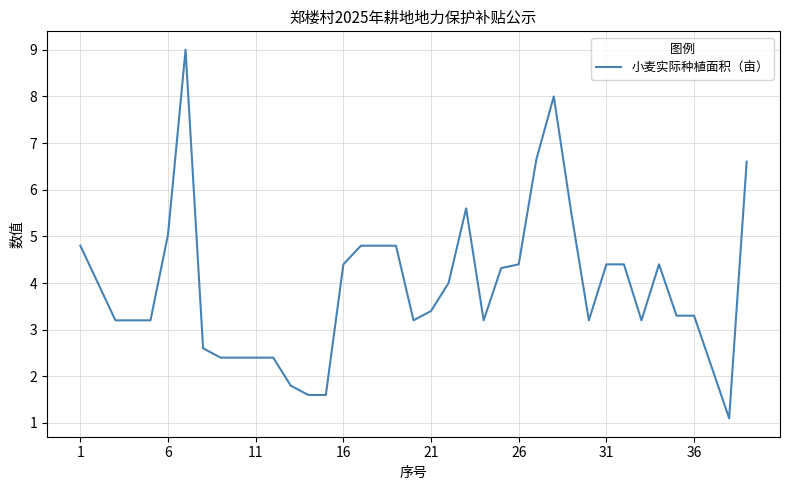

What is the smallest value displayed?

1.1